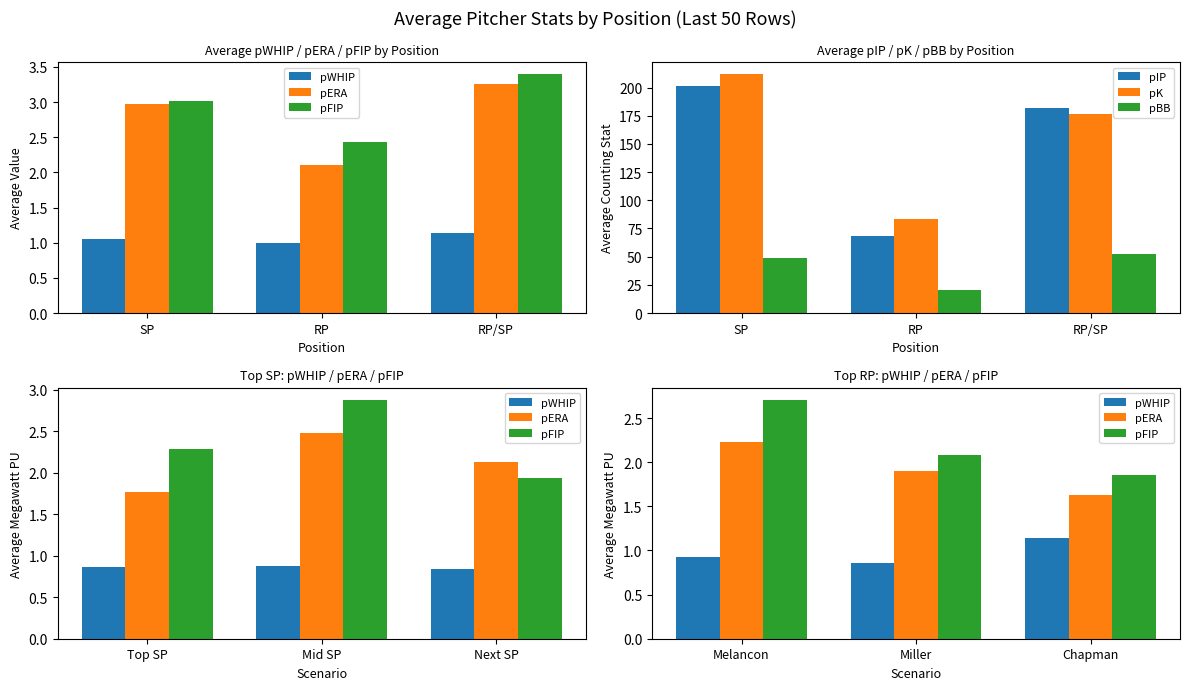

What is the value of the pK bar at the 1st from the left?

212.0